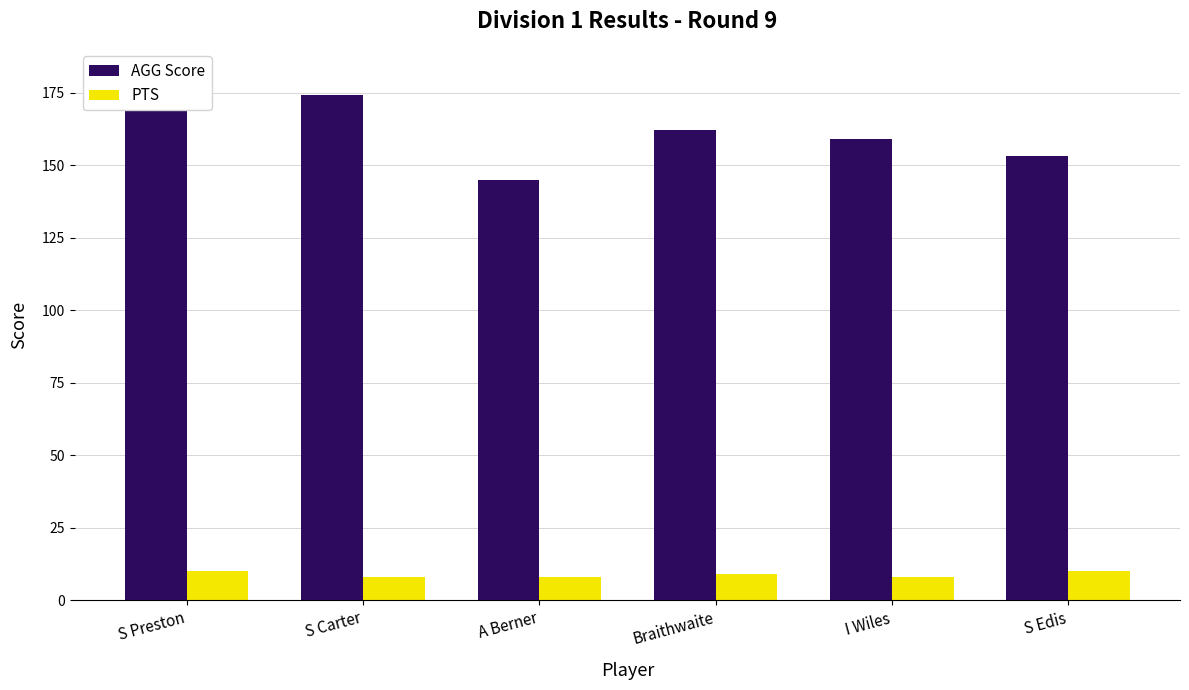

What is the average value of the PTS series?

9